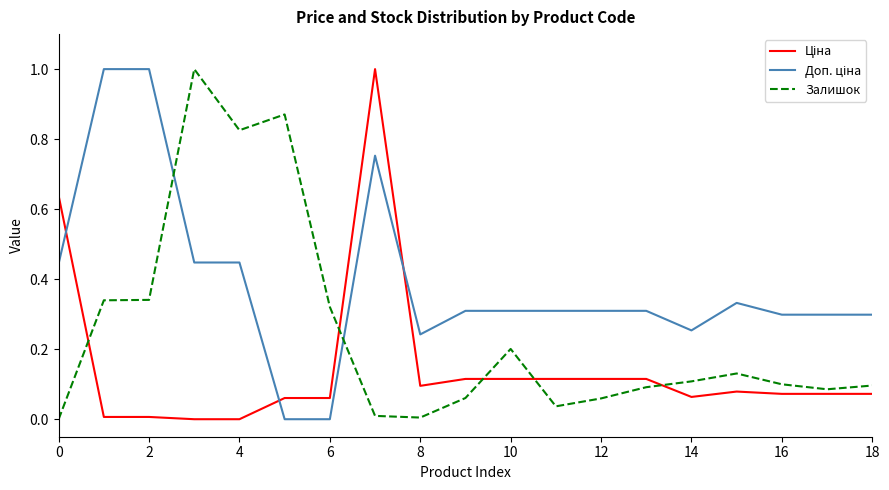

Which series has the largest range (max minus min)?

Ціна